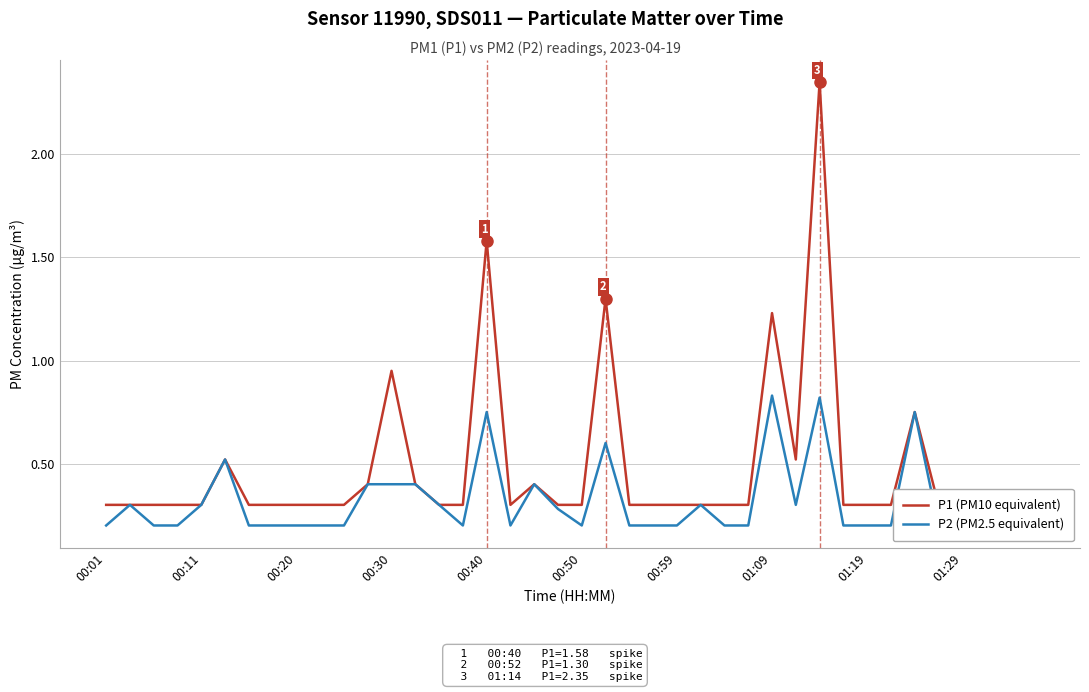

What is the difference between the second highest and minimum values in the P2 (PM2.5 equivalent) series?

0.6